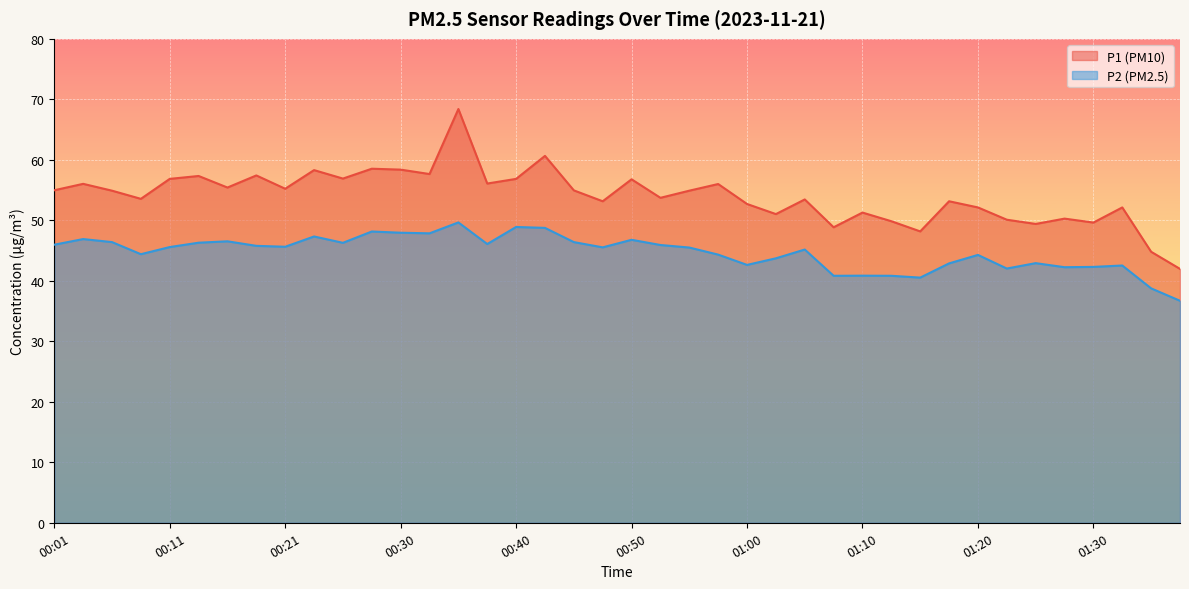

True or false: P2 has more than 0 points higher than both neighbors.

True